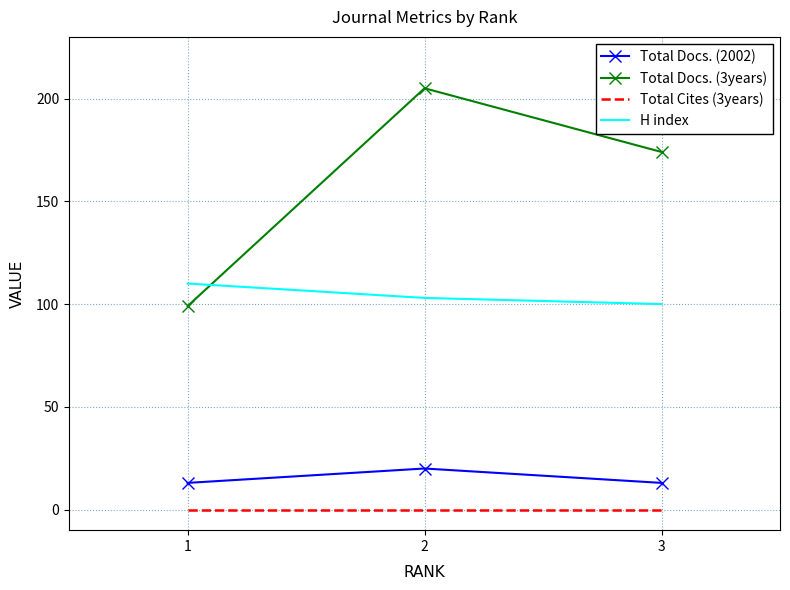

What is the minimum value for Total Docs. (3years)?

99